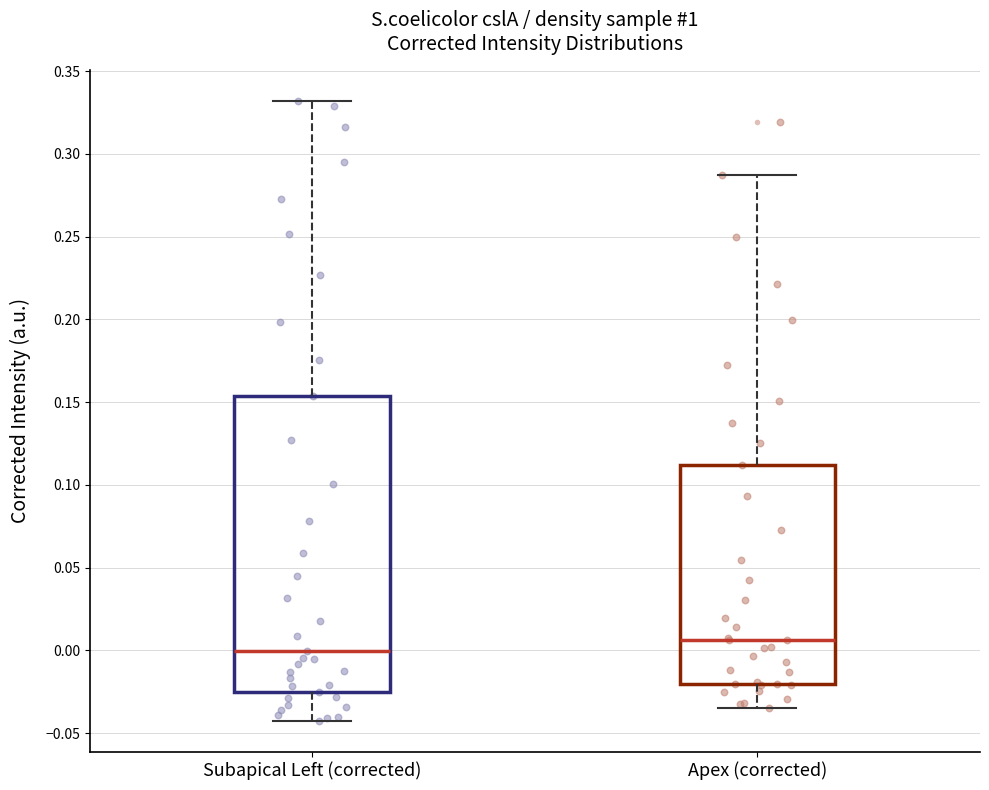

Which box's median line is the lowest?

Subapical Left (corrected)